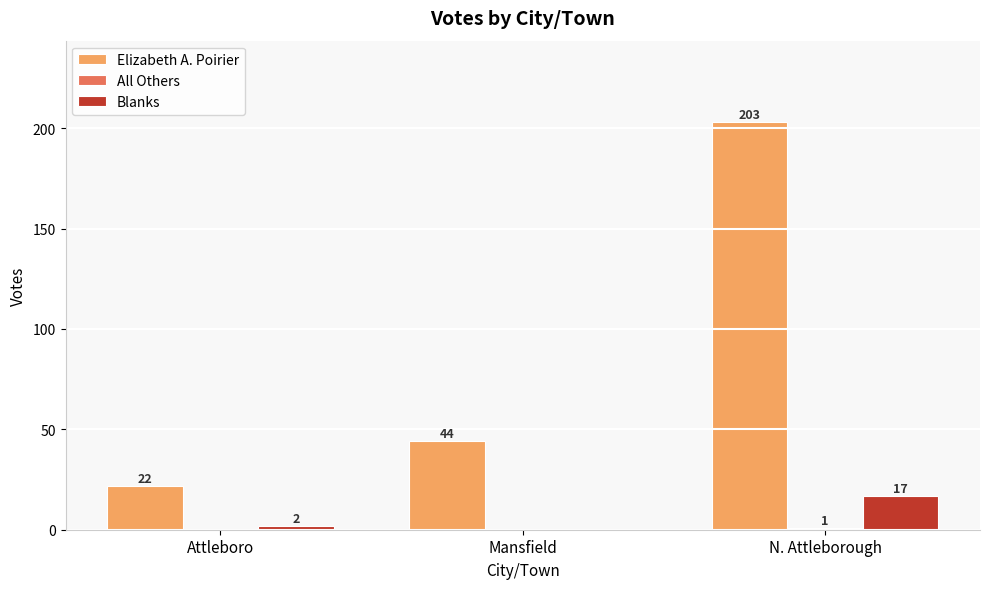

Are the bars horizontal?

No